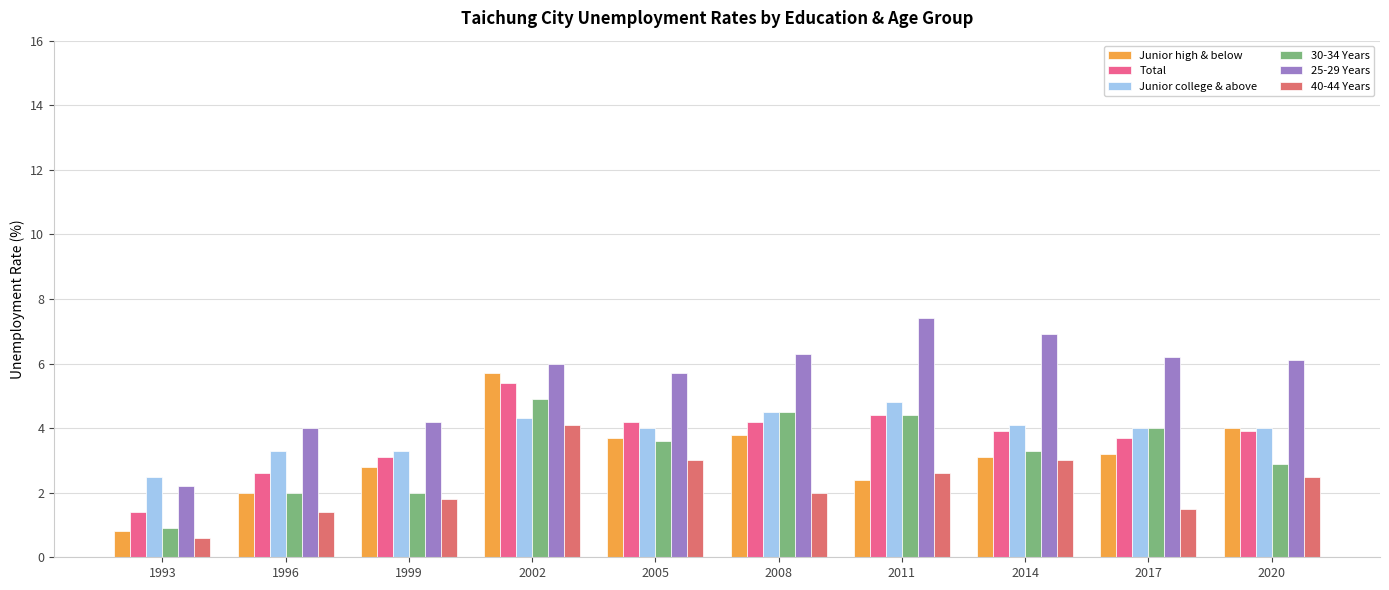

Which has a higher value, 1999 or 2014?

2014